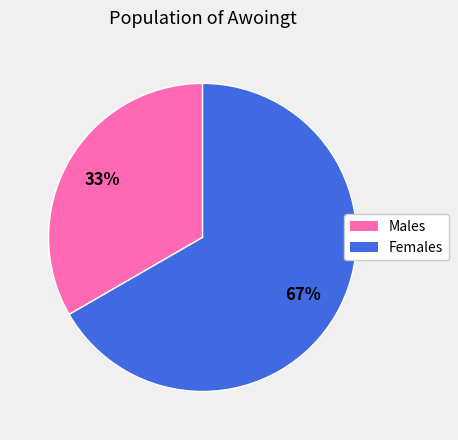

How many slices are in this pie chart?

2